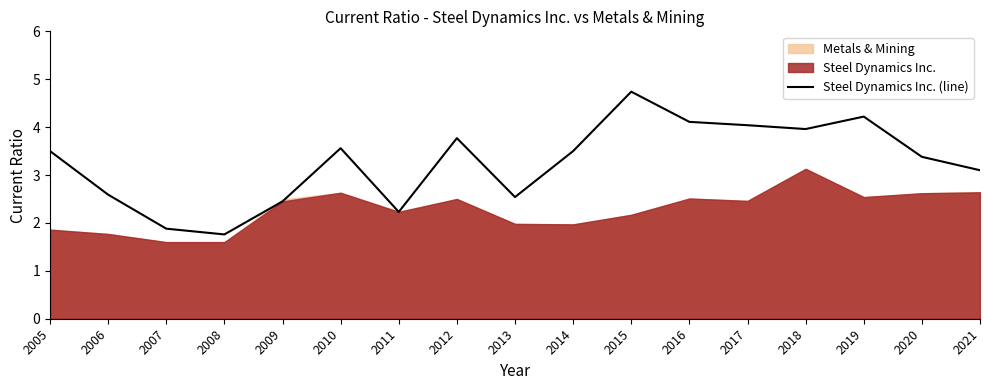

Rank the categories by value from lowest to highest.

2008, 2007, 2011, 2009, 2013, 2006, 2021, 2020, 2005, 2014, 2010, 2012, 2018, 2017, 2016, 2019, 2015